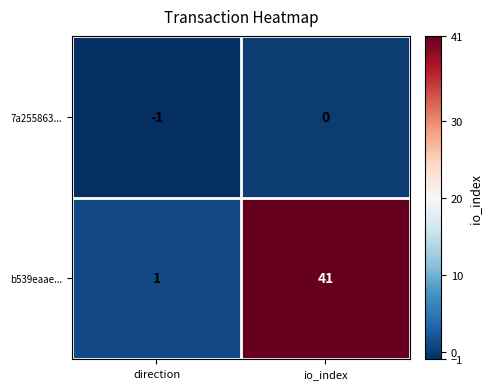

At which label does 7a255863... reach its minimum?

direction